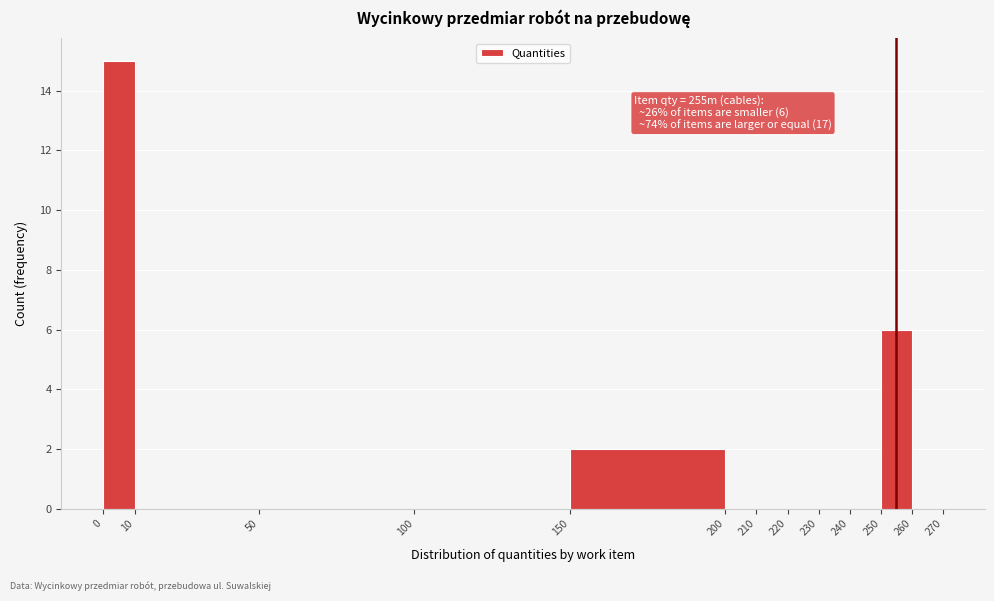

Which range on the x-axis has the tallest bar?

0 to 10